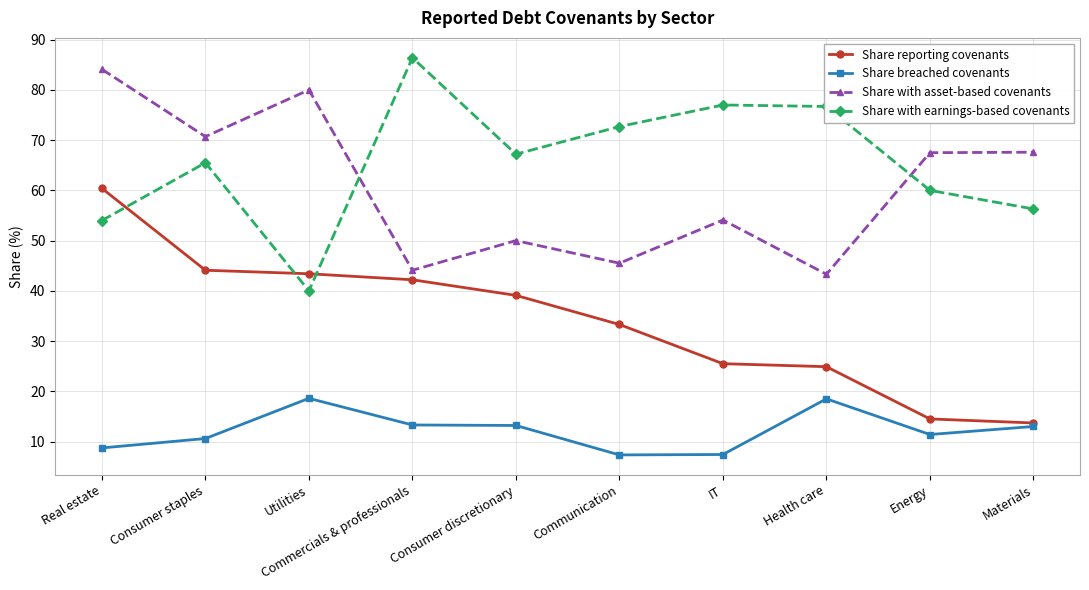

What is the difference between the maximum and minimum values in the Share breached covenants series?

11.3